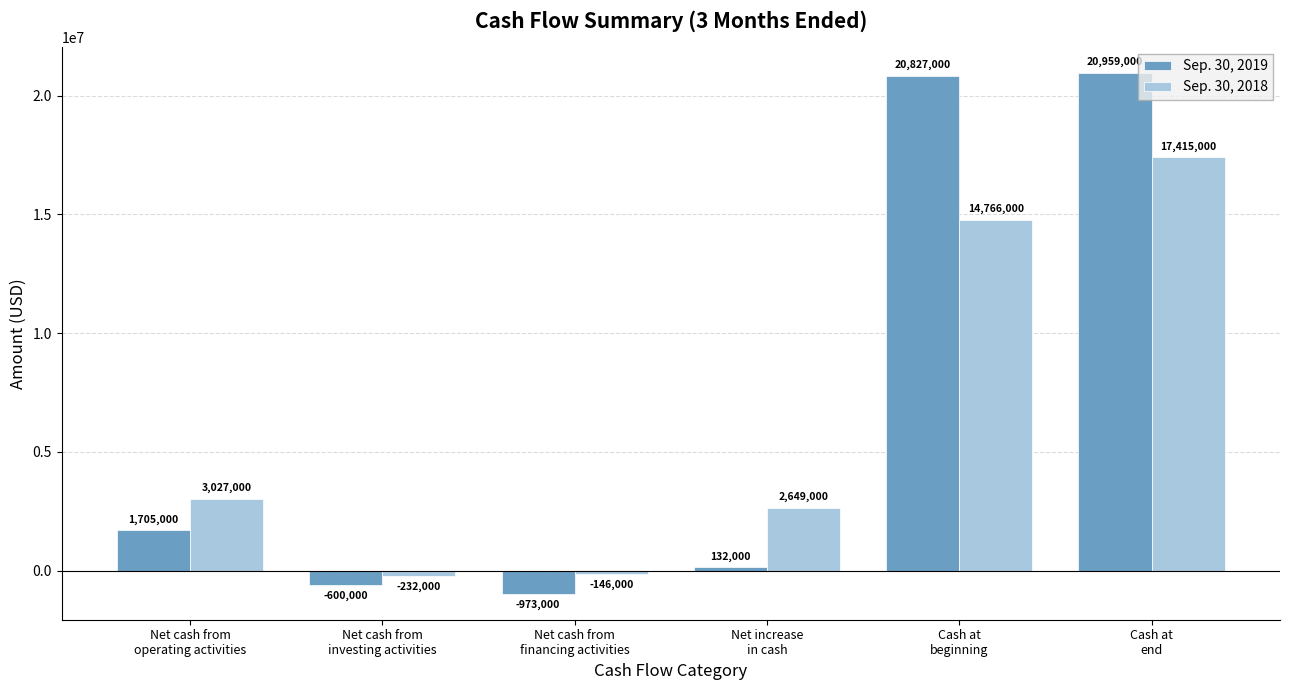

What are all the series names shown in the legend?

Sep. 30, 2019, Sep. 30, 2018